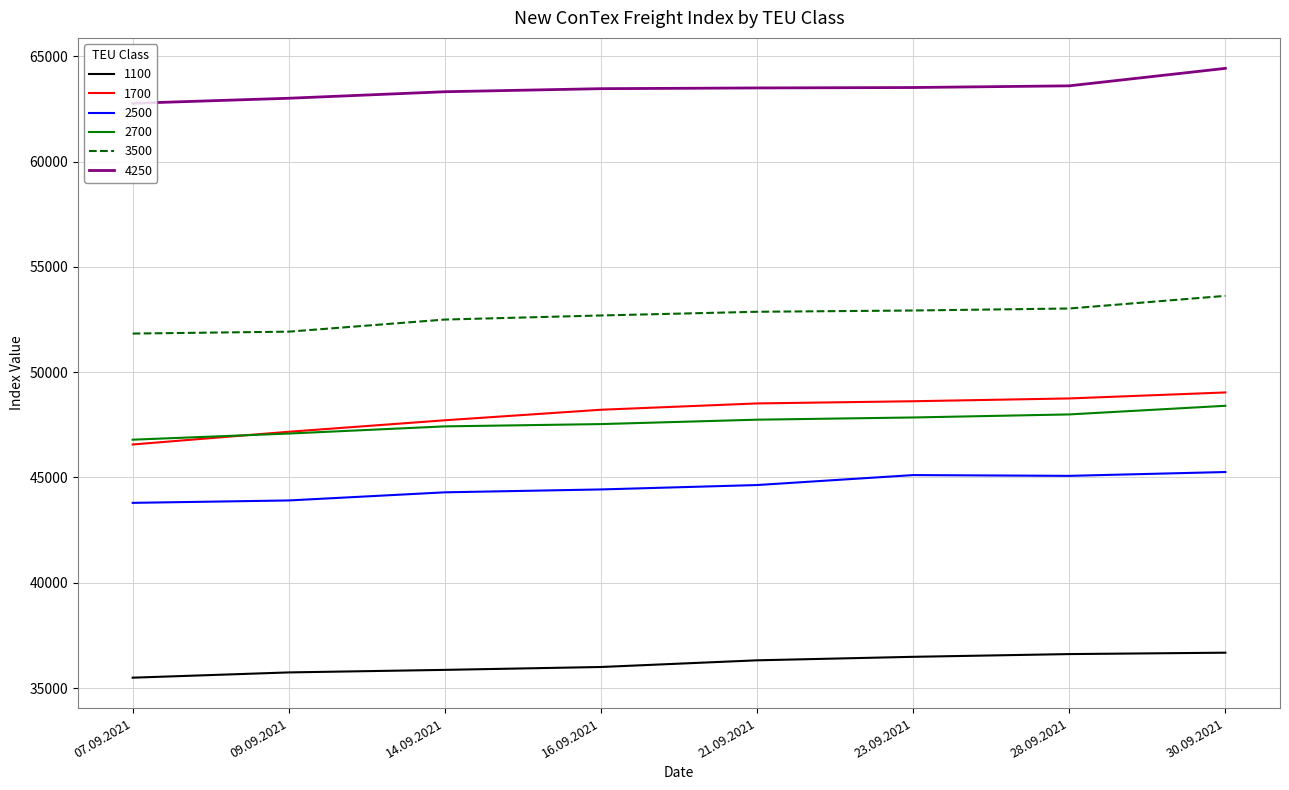

Does the chart display data point markers on the line(s)?

No